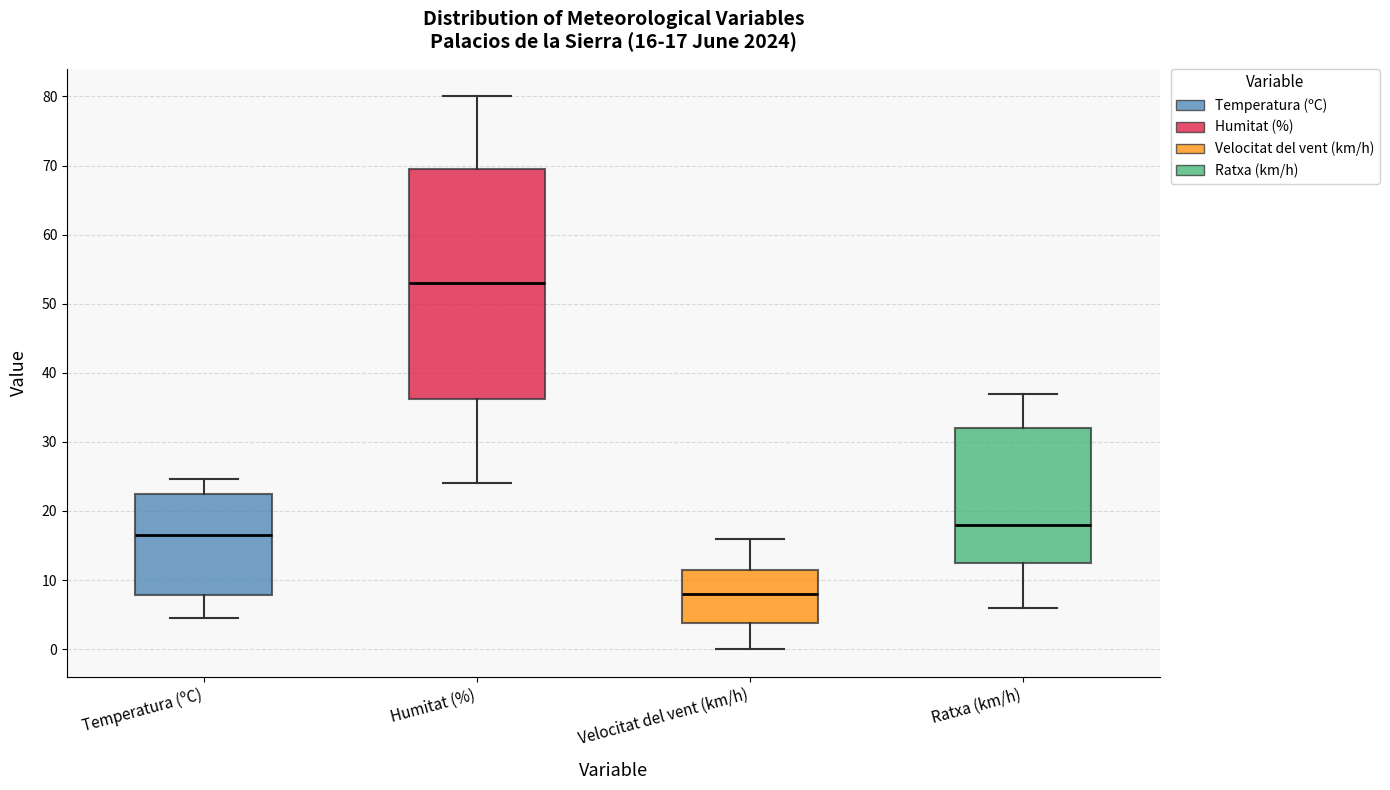

Which box is the tallest, from its lower edge to its upper edge?

Humitat (%)